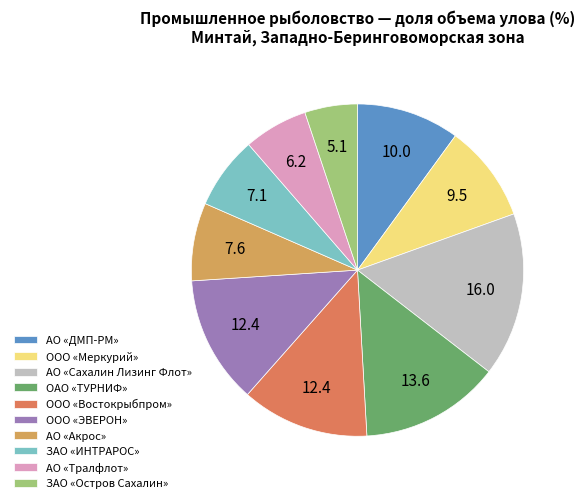

Is the sum of ОАО «ТУРНИФ» and АО «ДМП-РМ» greater than half?

No